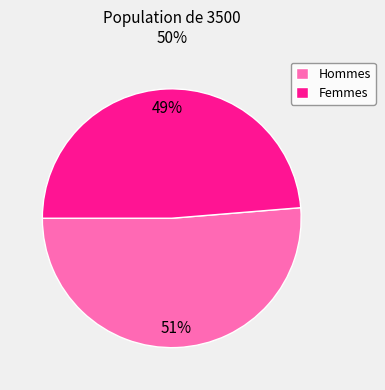

Does Hommes account for over 50% of the chart?

Yes